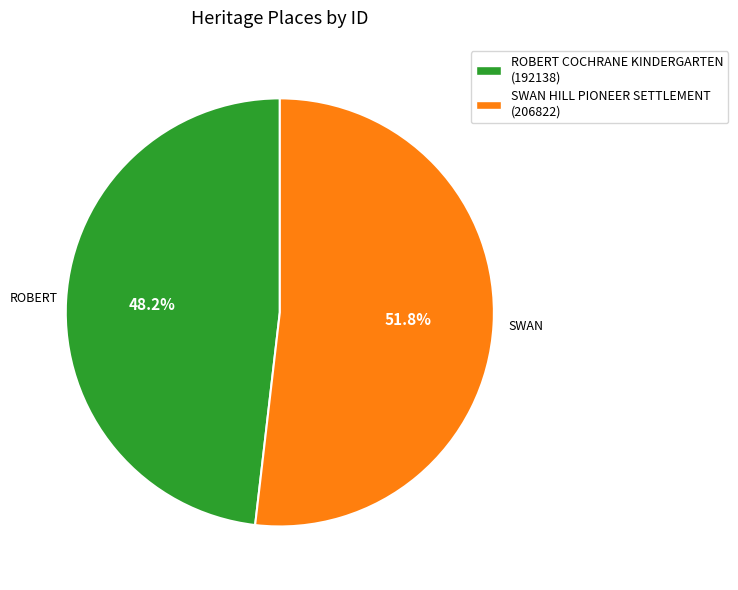

Which has a higher value, ROBERT COCHRANE KINDERGARTEN (192138) or SWAN HILL PIONEER SETTLEMENT (206822)?

SWAN HILL PIONEER SETTLEMENT (206822)